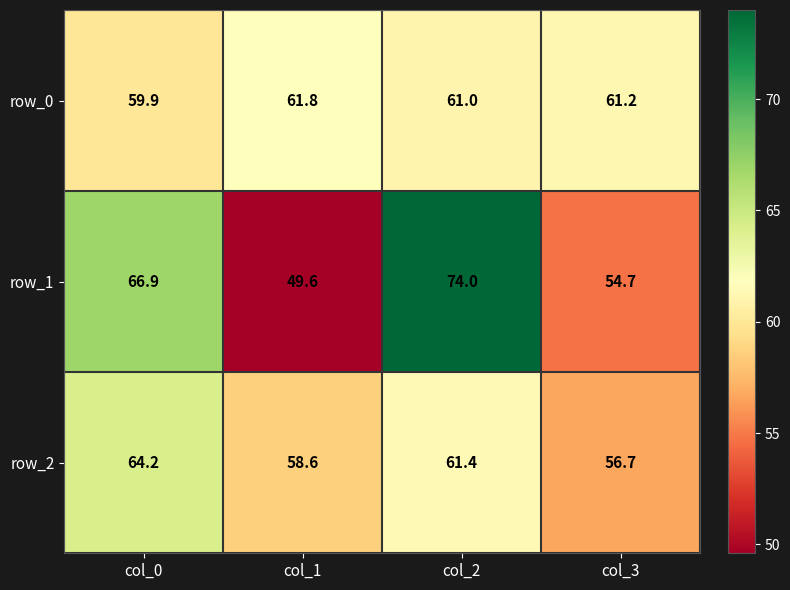

What is the sum of the row_1 values at col_1 and col_0?

116.5